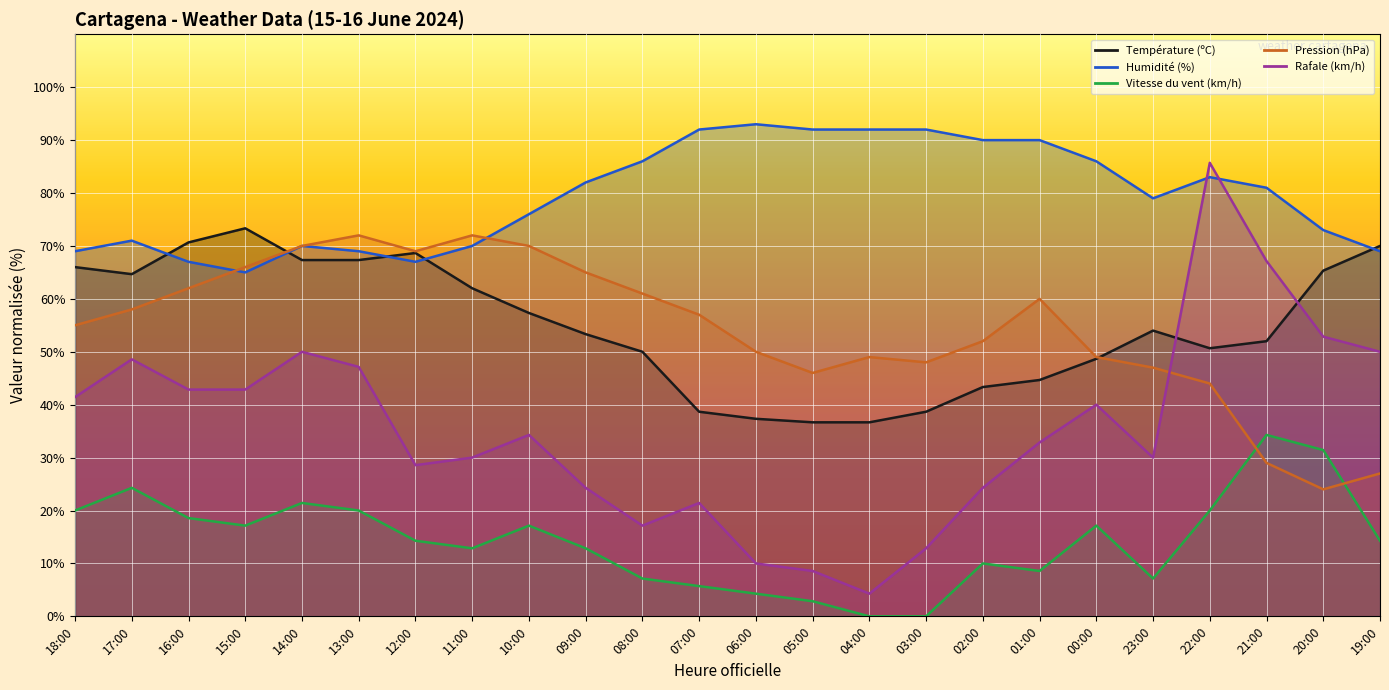

Reading left to right, extract all data points from this chart.

Température (ºC): 66.0	64.7	70.7	73.3	67.3	67.3	68.7	62.0	57.3	53.3	50.0	38.7	37.3	36.7	36.7	38.7	43.3	44.7	48.7	54.0	50.7	52.0	65.3	70.0
Humidité (%): 69.0	71.0	67.0	65.0	70.0	69.0	67.0	70.0	76.0	82.0	86.0	92.0	93.0	92.0	92.0	92.0	90.0	90.0	86.0	79.0	83.0	81.0	73.0	69.0
Vitesse du vent (km/h): 20.0	24.3	18.6	17.1	21.4	20.0	14.3	12.9	17.1	12.9	7.1	5.7	4.3	2.9	0.0	0.0	10.0	8.6	17.1	7.1	20.0	34.3	31.4	14.3
Pression (hPa): 55.0	58.0	62.0	66.0	70.0	72.0	69.0	72.0	70.0	65.0	61.0	57.0	50.0	46.0	49.0	48.0	52.0	60.0	49.0	47.0	44.0	29.0	24.0	27.0
Rafale (km/h): 41.4	48.6	42.9	42.9	50.0	47.1	28.6	30.0	34.3	24.3	17.1	21.4	10.0	8.6	4.3	12.9	24.3	32.9	40.0	30.0	85.7	67.1	52.9	50.0